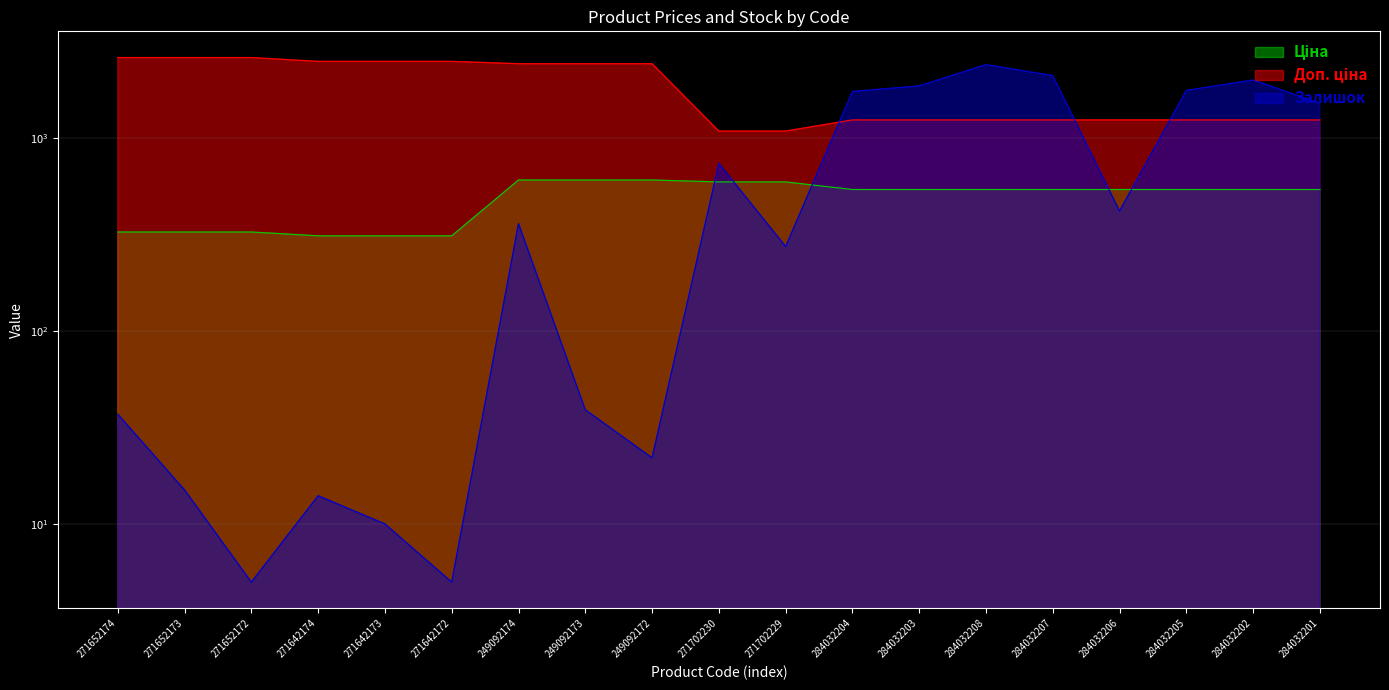

What position from the left is 284032204?

12